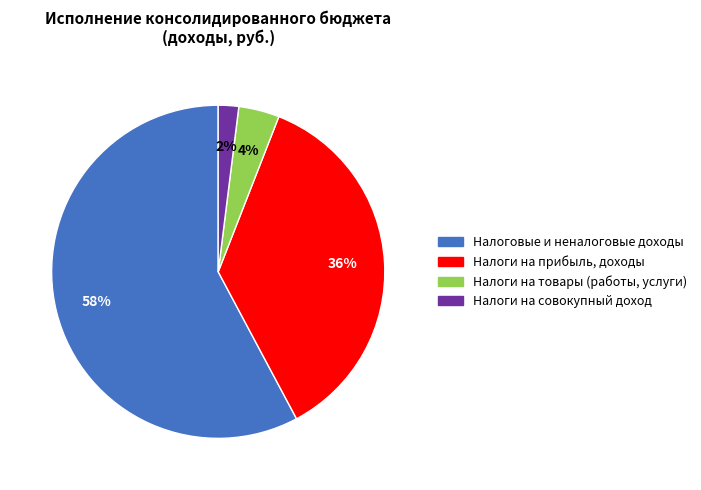

Which slice is the smallest?

Налоги на совокупный доход